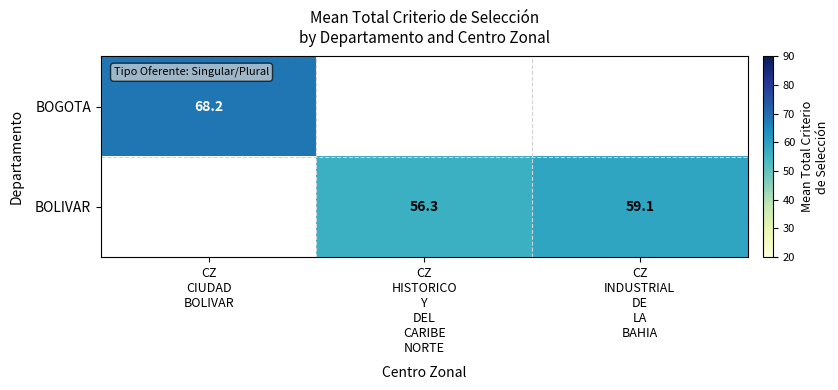

Which category has the lowest value across all series?

CZ
HISTORICO
Y
DEL
CARIBE
NORTE